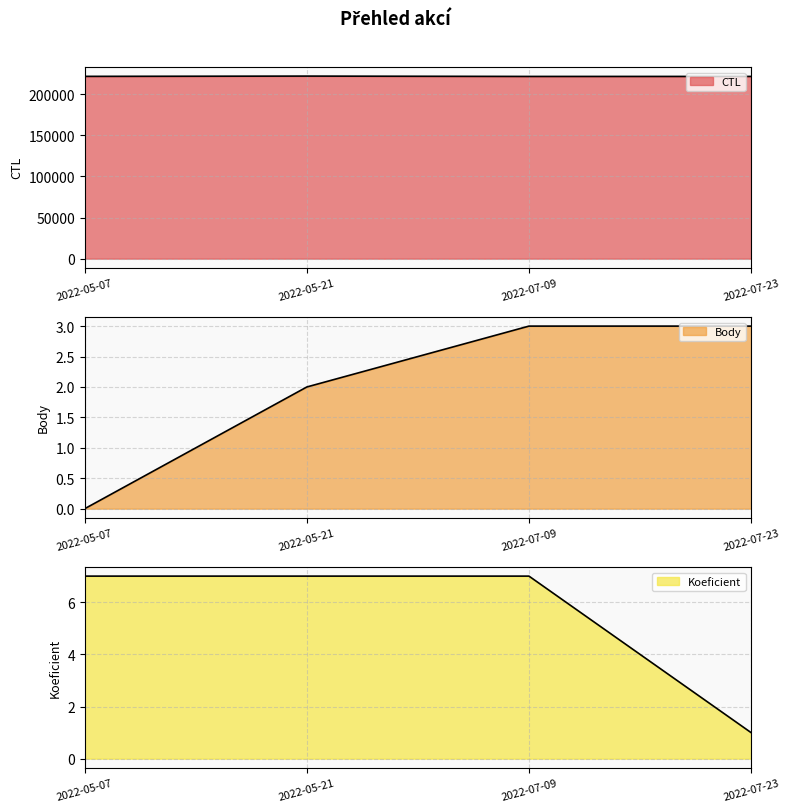

What is the sum of the Koeficient line values at 2022-05-07 and 2022-05-21?

14